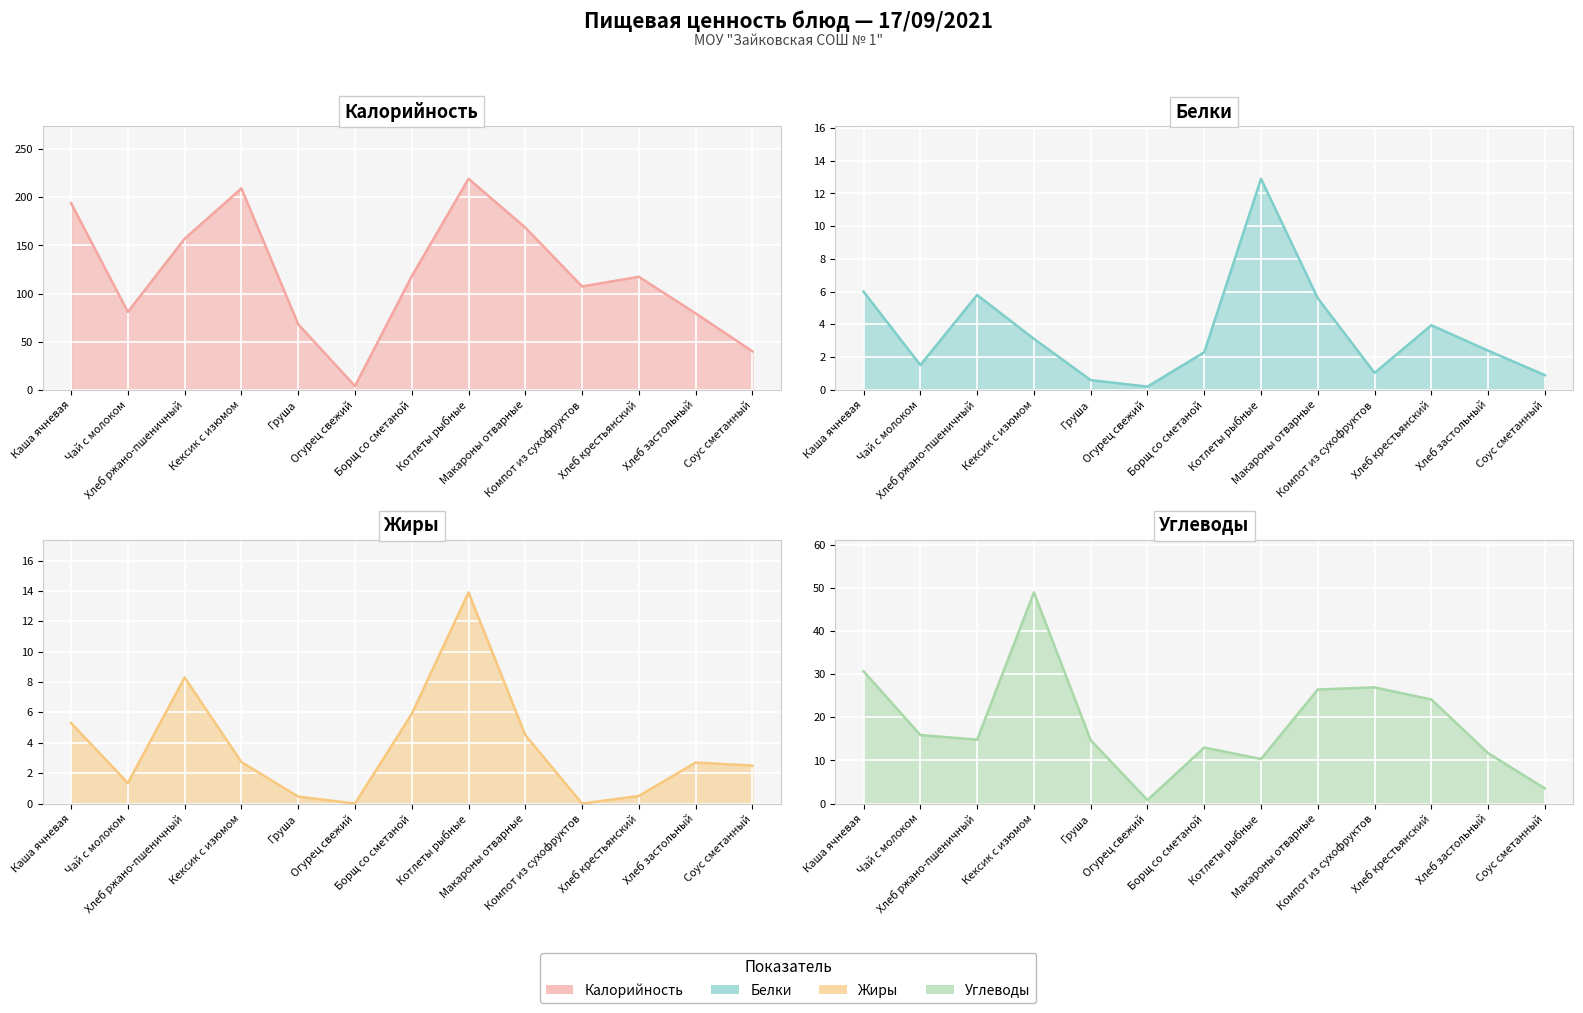

Reading left to right, extract all data points from this chart.

Калорийность (line): Каша ячневая=194.0	Чай с молоком=81.0	Хлеб ржано-пшеничный=157.0	Кексик с изюмом=209.3	Груша=68.3	Огурец свежий=4.0	Борщ со сметаной=118.0	Котлеты рыбные=219.3	Макароны отварные=168.6	Компот из сухофруктов=107.4	Хлеб крестьянский=117.5	Хлеб застольный=79.5	Соус сметанный=40.0
Белки (line): Каша ячневая=6.0	Чай с молоком=1.5	Хлеб ржано-пшеничный=5.8	Кексик с изюмом=3.1	Груша=0.6	Огурец свежий=0.2	Борщ со сметаной=2.3	Котлеты рыбные=12.9	Макароны отварные=5.6	Компот из сухофруктов=1.0	Хлеб крестьянский=4.0	Хлеб застольный=2.4	Соус сметанный=0.9
Жиры (line): Каша ячневая=5.3	Чай с молоком=1.4	Хлеб ржано-пшеничный=8.3	Кексик с изюмом=2.7	Груша=0.5	Огурец свежий=0.0	Борщ со сметаной=5.9	Котлеты рыбные=13.9	Макароны отварные=4.5	Компот из сухофруктов=0.0	Хлеб крестьянский=0.5	Хлеб застольный=2.7	Соус сметанный=2.5
Углеводы (line): Каша ячневая=30.7	Чай с молоком=15.9	Хлеб ржано-пшеничный=14.8	Кексик с изюмом=49.0	Груша=14.7	Огурец свежий=0.8	Борщ со сметаной=13.0	Котлеты рыбные=10.3	Макароны отварные=26.5	Компот из сухофруктов=27.0	Хлеб крестьянский=24.1	Хлеб застольный=11.7	Соус сметанный=3.5